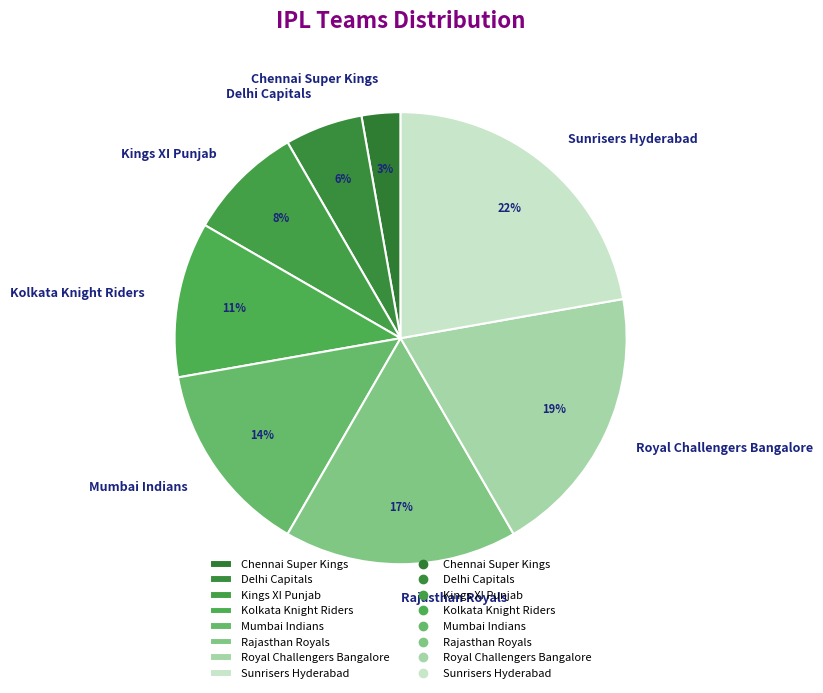

What is the smallest slice in the pie chart?

Chennai Super Kings